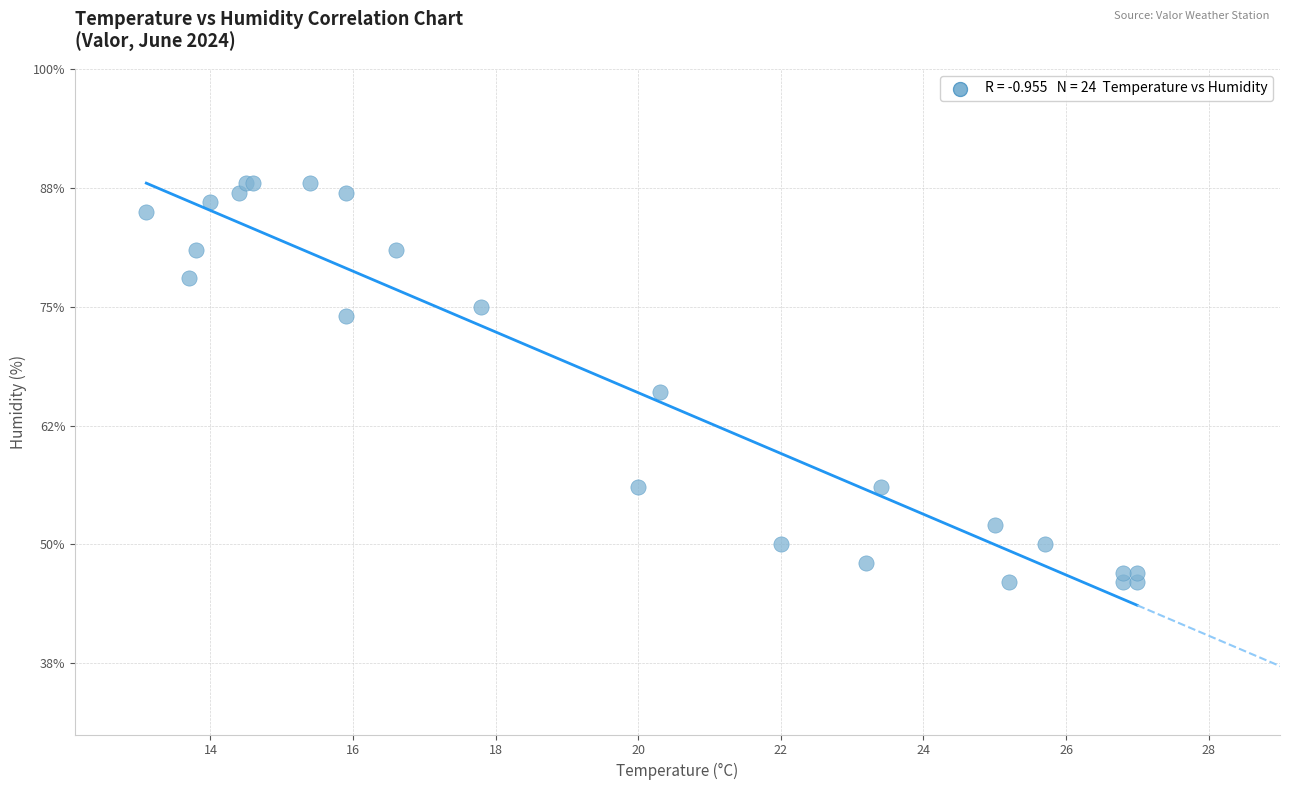

What Y value in the scatter plot is closest to 67?

66